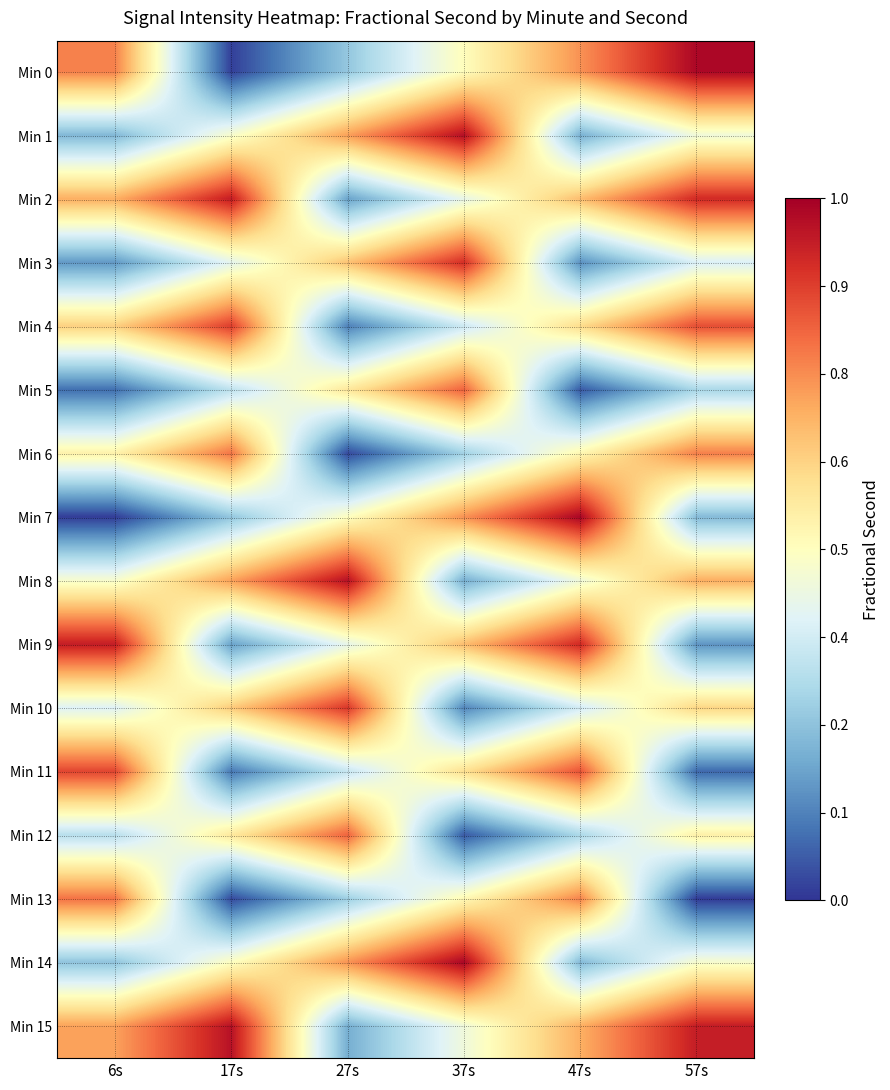

Reading left to right, transcribe all the data shown in this chart.

Min 0: 6s=0.8	17s=0.0	27s=0.3	37s=0.5	47s=0.7	57s=1.0
Min 1: 6s=0.2	17s=0.5	27s=0.7	37s=1.0	47s=0.2	57s=0.5
Min 2: 6s=0.7	17s=0.9	27s=0.2	37s=0.4	47s=0.7	57s=0.9
Min 3: 6s=0.2	17s=0.4	27s=0.7	37s=0.9	47s=0.2	57s=0.4
Min 4: 6s=0.6	17s=0.9	27s=0.1	37s=0.4	47s=0.6	57s=0.8
Min 5: 6s=0.1	17s=0.3	27s=0.6	37s=0.8	47s=0.1	57s=0.3
Min 6: 6s=0.5	17s=0.8	27s=0.0	37s=0.3	47s=0.5	57s=0.8
Min 7: 6s=0.0	17s=0.3	27s=0.5	37s=0.7	47s=1.0	57s=0.2
Min 8: 6s=0.5	17s=0.7	27s=1.0	37s=0.2	47s=0.5	57s=0.7
Min 9: 6s=0.9	17s=0.2	27s=0.4	37s=0.7	47s=0.9	57s=0.2
Min 10: 6s=0.4	17s=0.6	27s=0.9	37s=0.1	47s=0.4	57s=0.6
Min 11: 6s=0.9	17s=0.1	27s=0.4	37s=0.6	47s=0.8	57s=0.1
Min 12: 6s=0.3	17s=0.6	27s=0.8	37s=0.1	47s=0.3	57s=0.5
Min 13: 6s=0.8	17s=0.0	27s=0.3	37s=0.5	47s=0.8	57s=0.0
Min 14: 6s=0.3	17s=0.5	27s=0.7	37s=1.0	47s=0.2	57s=0.5
Min 15: 6s=0.7	17s=1.0	27s=0.2	37s=0.5	47s=0.7	57s=0.9